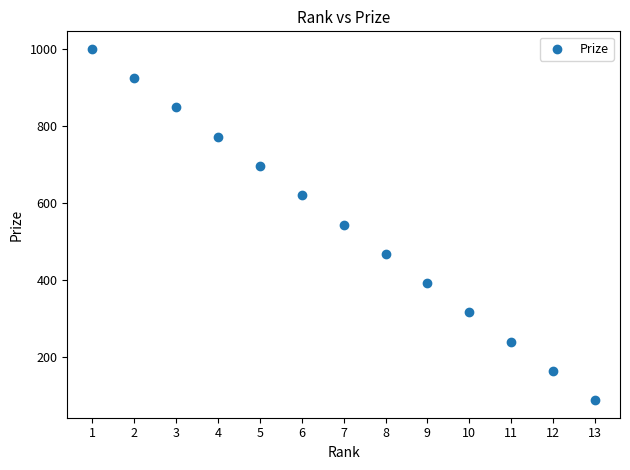

What is the range of X values (max minus min)?

12